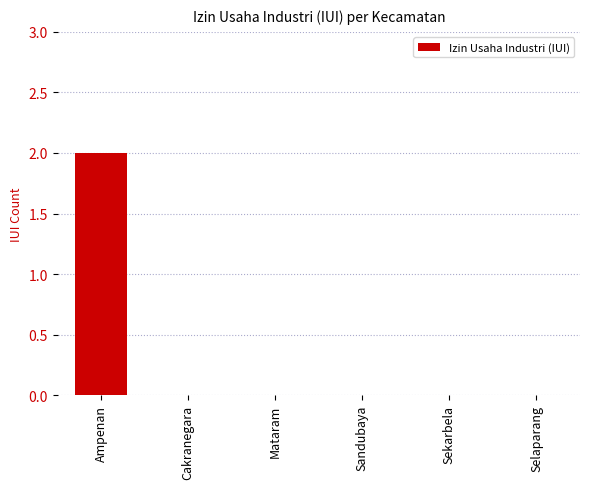

The value at Sekarbela is 0. True or false?

True